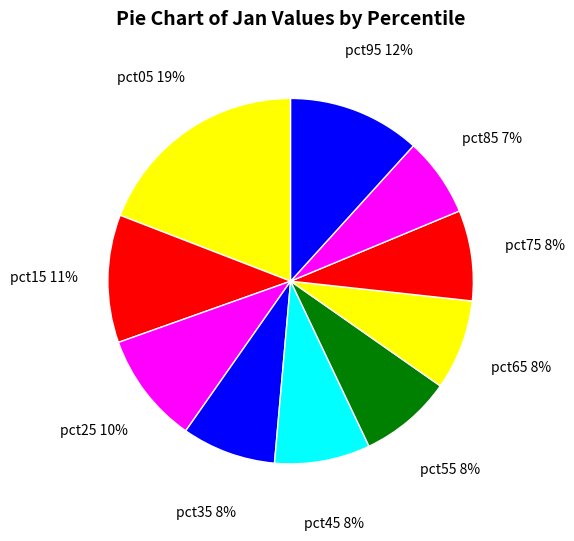

To the nearest percent, what is the combined percentage of pct05 and pct55?

27%